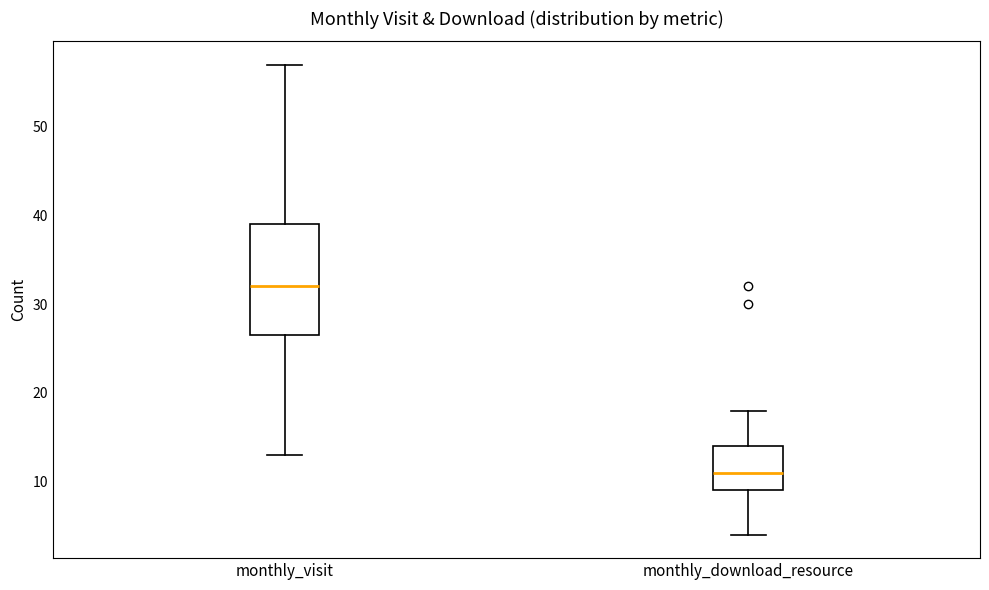

Which box's median line is the highest?

monthly_visit